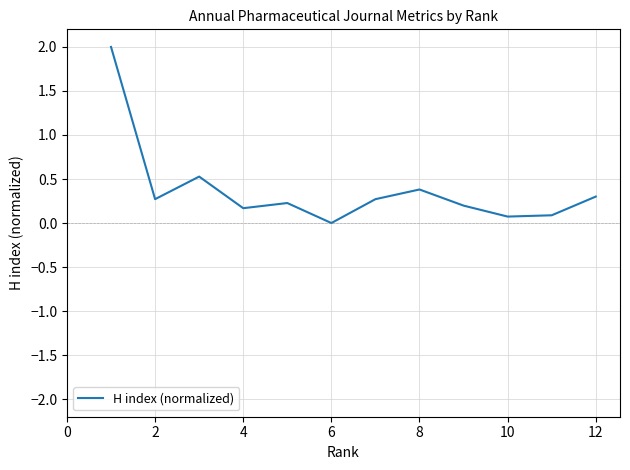

Reading left to right, extract all data points from this chart.

2.0	0.3	0.5	0.2	0.2	0.0	0.3	0.4	0.2	0.1	0.1	0.3